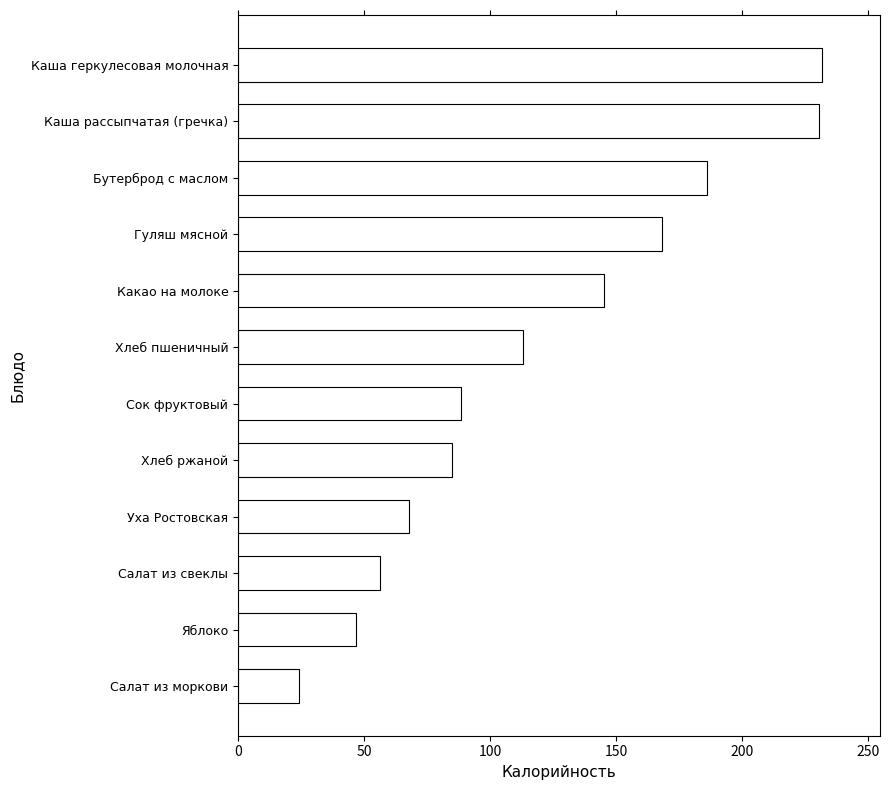

Approximately how many times larger is the value at Яблоко compared to Уха Ростовская?

0.7